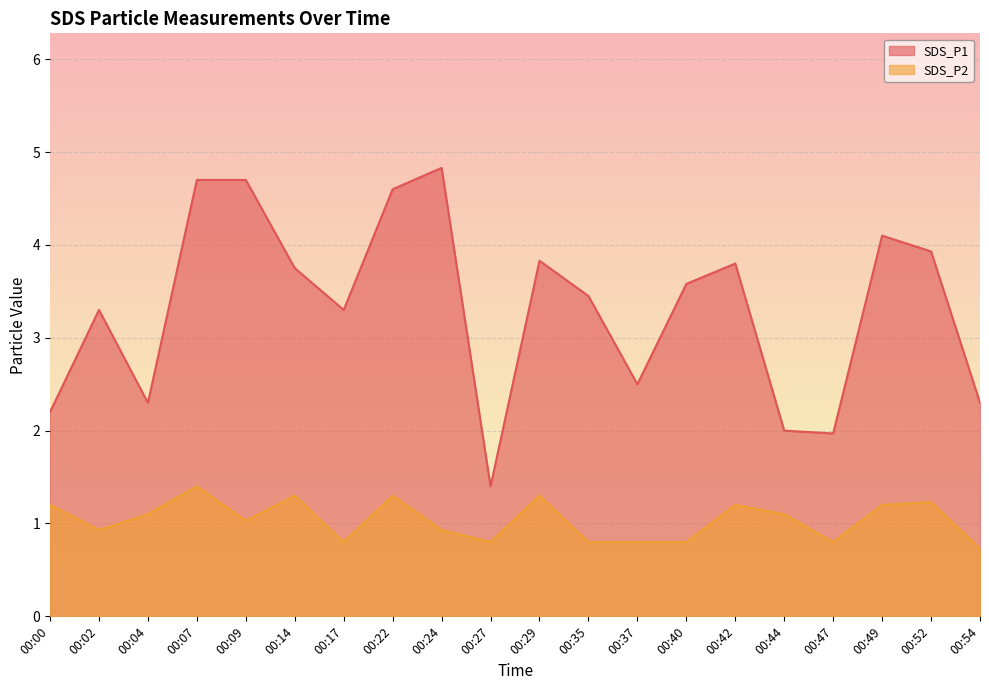

How many interior local valleys does the SDS_P2 series have?

5